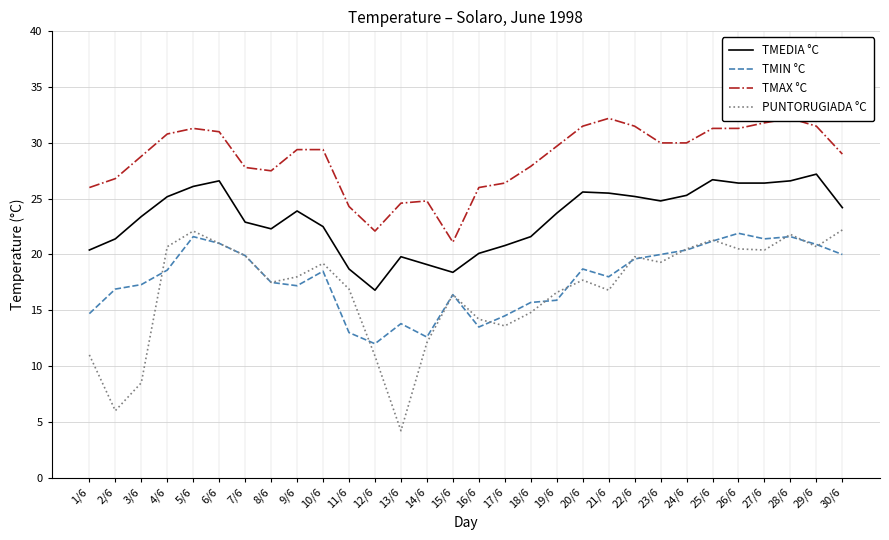

Is it true that TMIN °C equals 4.7 at 7/6?

False